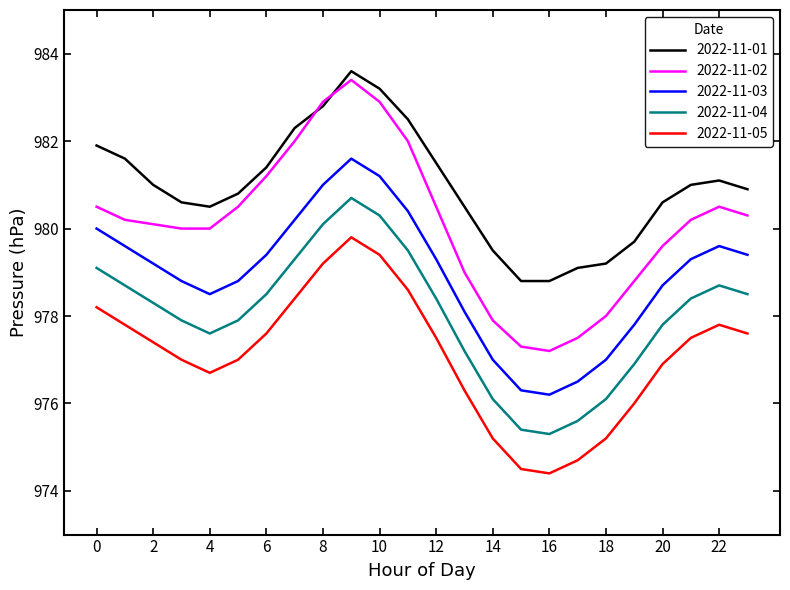

How many categories are shown in the chart?

24